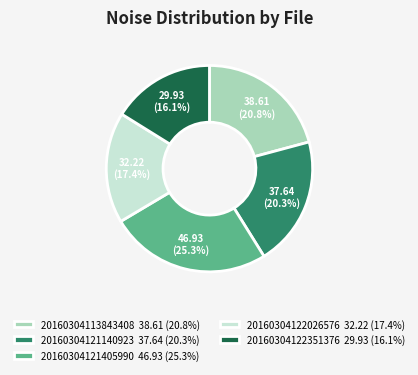

Which category has the smallest portion of the pie?

20160304122351376